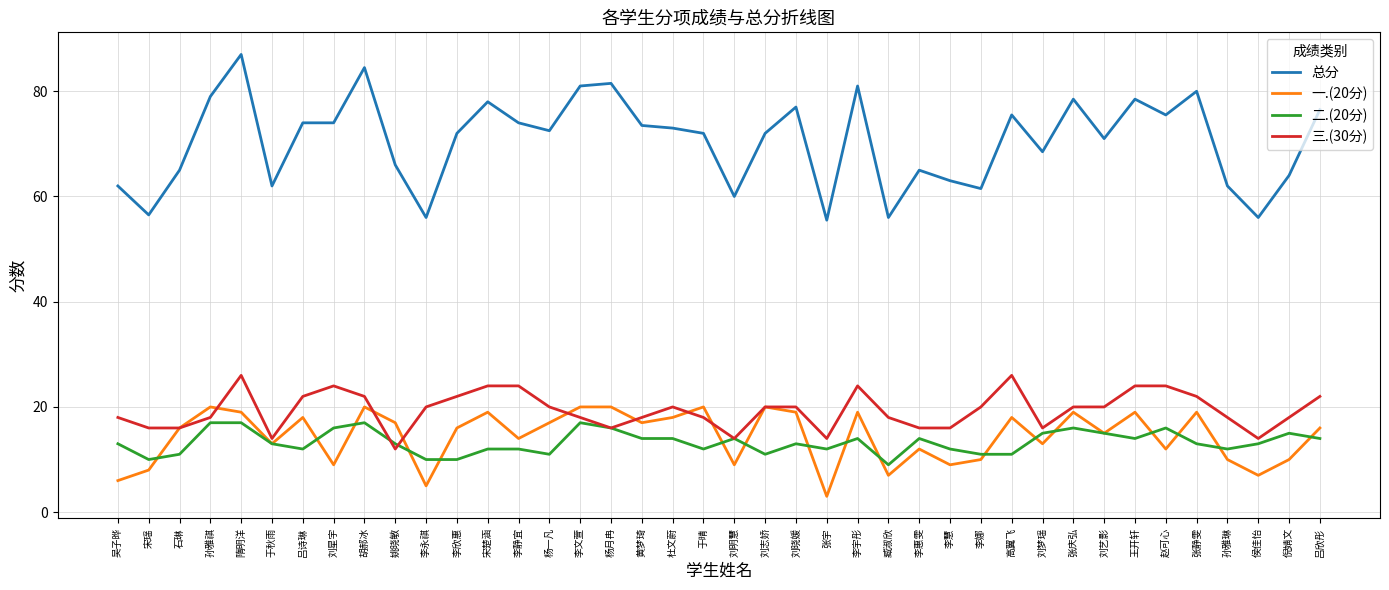

What position from the right is 吴子晔?

40